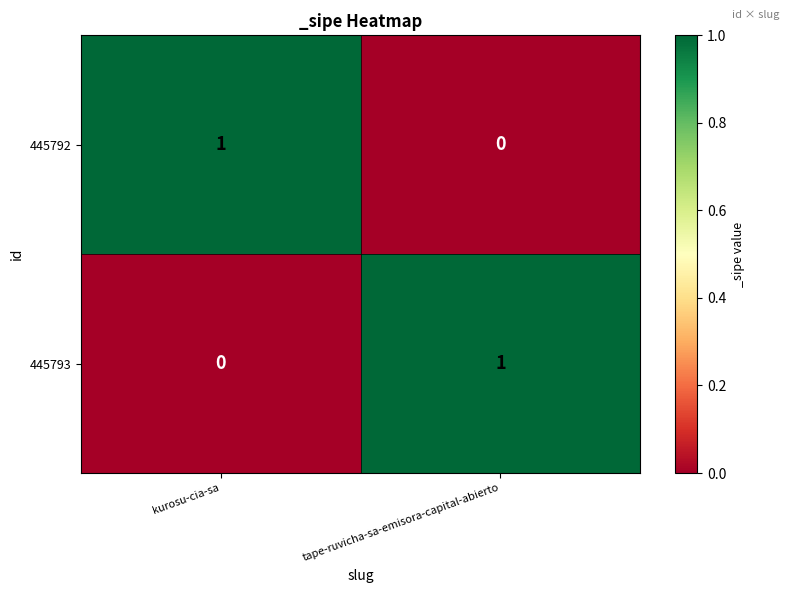

How many series are shown in this chart?

2